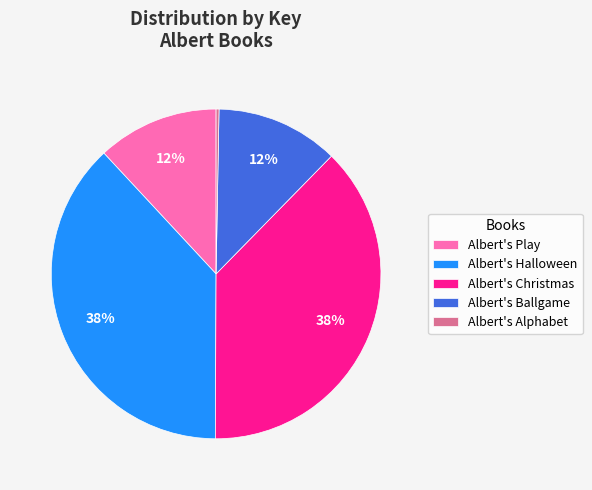

Is there a majority slice in this chart?

No